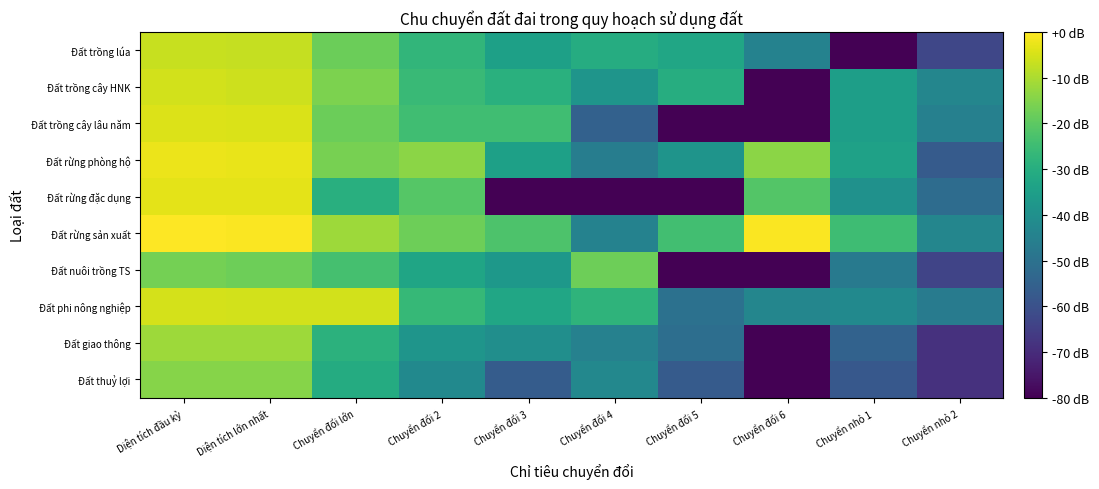

Reading right to left, extract all data points from this chart.

Đất trồng lúa: Chuyển nhỏ 2=-63.0	Chuyển nhỏ 1=-81.5	Chuyển đổi 6=-44.5	Chuyển đổi 5=-32.7	Chuyển đổi 4=-30.3	Chuyển đổi 3=-34.5	Chuyển đổi 2=-27.3	Chuyển đổi lớn=-17.8	Diện tích lớn nhất=-7.2	Diện tích đầu kỳ=-6.8
Đất trồng cây HNK: Chuyển nhỏ 2=-43.1	Chuyển nhỏ 1=-35.2	Chuyển đổi 6=-81.5	Chuyển đổi 5=-30.2	Chuyển đổi 4=-38.3	Chuyển đổi 3=-29.1	Chuyển đổi 2=-25.7	Chuyển đổi lớn=-15.9	Diện tích lớn nhất=-5.9	Diện tích đầu kỳ=-5.5
Đất trồng cây lâu năm: Chuyển nhỏ 2=-45.1	Chuyển nhỏ 1=-35.3	Chuyển đổi 6=-81.5	Chuyển đổi 5=-81.5	Chuyển đổi 4=-55.2	Chuyển đổi 3=-24.5	Chuyển đổi 2=-24.4	Chuyển đổi lớn=-18.1	Diện tích lớn nhất=-4.4	Diện tích đầu kỳ=-4.2
Đất rừng phòng hộ: Chuyển nhỏ 2=-57.2	Chuyển nhỏ 1=-34.4	Chuyển đổi 6=-13.8	Chuyển đổi 5=-38.6	Chuyển đổi 4=-46.0	Chuyển đổi 3=-34.5	Chuyển đổi 2=-13.8	Chuyển đổi lớn=-16.3	Diện tích lớn nhất=-2.8	Diện tích đầu kỳ=-2.3
Đất rừng đặc dụng: Chuyển nhỏ 2=-51.7	Chuyển nhỏ 1=-39.4	Chuyển đổi 6=-21.3	Chuyển đổi 5=-81.5	Chuyển đổi 4=-81.5	Chuyển đổi 3=-81.5	Chuyển đổi 2=-21.2	Chuyển đổi lớn=-29.6	Diện tích lớn nhất=-3.4	Diện tích đầu kỳ=-3.3
Đất rừng sản xuất: Chuyển nhỏ 2=-43.1	Chuyển nhỏ 1=-24.9	Chuyển đổi 6=-0.4	Chuyển đổi 5=-24.2	Chuyển đổi 4=-44.7	Chuyển đổi 3=-22.5	Chuyển đổi 2=-17.8	Chuyển đổi lớn=-11.6	Diện tích lớn nhất=-0.4	Diện tích đầu kỳ=0.0
Đất nuôi trồng TS: Chuyển nhỏ 2=-63.7	Chuyển nhỏ 1=-46.9	Chuyển đổi 6=-81.5	Chuyển đổi 5=-81.5	Chuyển đổi 4=-17.7	Chuyển đổi 3=-37.4	Chuyển đổi 2=-32.9	Chuyển đổi lớn=-23.7	Diện tích lớn nhất=-17.7	Diện tích đầu kỳ=-16.6
Đất phi nông nghiệp: Chuyển nhỏ 2=-46.6	Chuyển nhỏ 1=-42.2	Chuyển đổi 6=-43.3	Chuyển đổi 5=-50.2	Chuyển đổi 4=-27.9	Chuyển đổi 3=-32.6	Chuyển đổi 2=-26.4	Chuyển đổi lớn=-5.4	Diện tích lớn nhất=-5.4	Diện tích đầu kỳ=-5.2
Đất giao thông: Chuyển nhỏ 2=-68.5	Chuyển nhỏ 1=-54.9	Chuyển đổi 6=-81.5	Chuyển đổi 5=-51.2	Chuyển đổi 4=-44.7	Chuyển đổi 3=-40.4	Chuyển đổi 2=-38.4	Chuyển đổi lớn=-28.5	Diện tích lớn nhất=-11.8	Diện tích đầu kỳ=-11.7
Đất thuỷ lợi: Chuyển nhỏ 2=-68.5	Chuyển nhỏ 1=-57.9	Chuyển đổi 6=-81.5	Chuyển đổi 5=-57.2	Chuyển đổi 4=-42.7	Chuyển đổi 3=-56.8	Chuyển đổi 2=-42.0	Chuyển đổi lớn=-30.7	Diện tích lớn nhất=-14.5	Diện tích đầu kỳ=-14.4